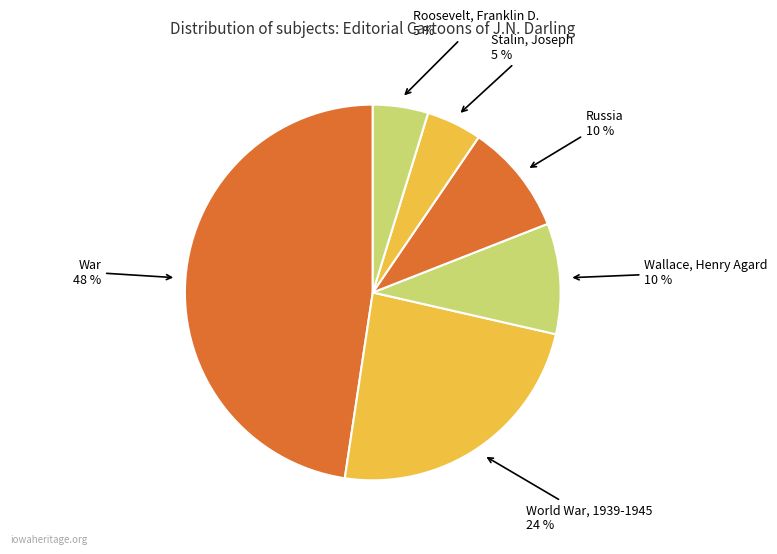

What is the largest slice in the pie chart?

War